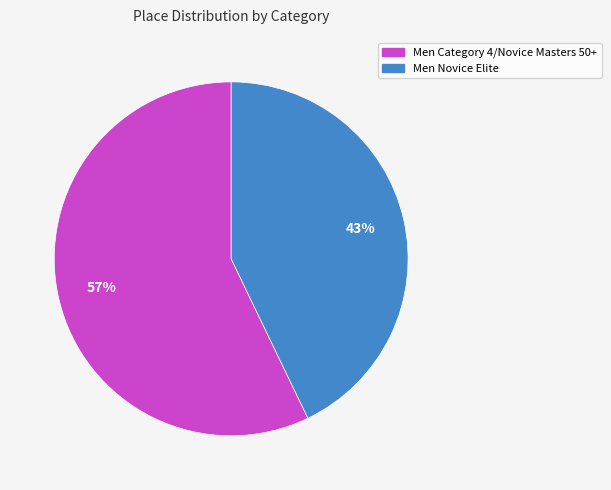

To the nearest percent, what is the average slice percentage?

50%